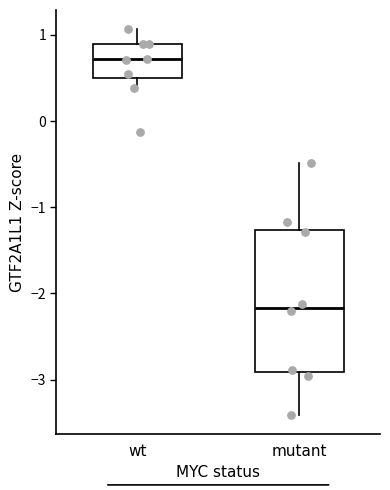

Where does the median line of the box for mutant sit on the y-axis? The values are not printed on the chart, so give them approximately, as read against the axis.

-2.2